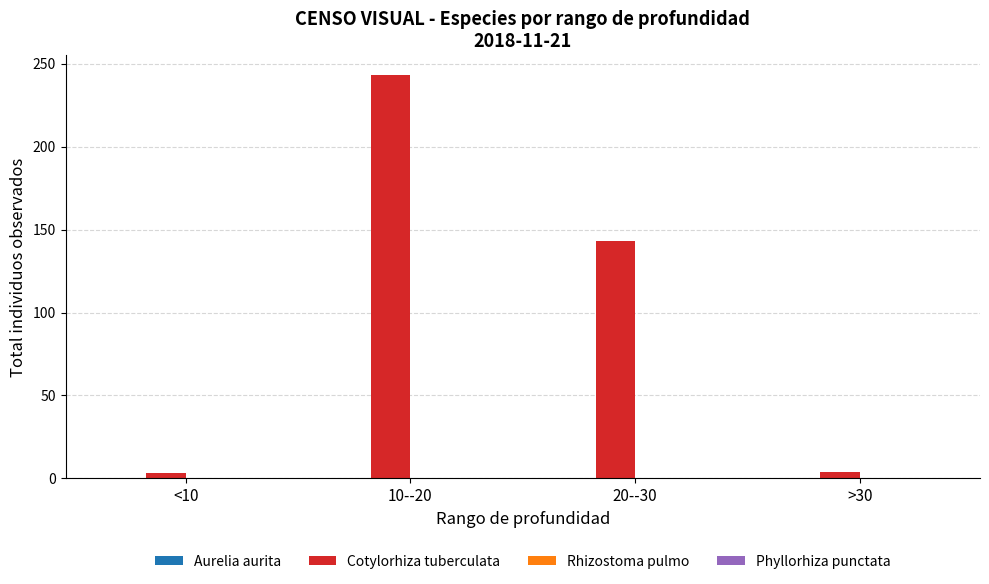

True or false: the data shows 81 at 10--20.

False